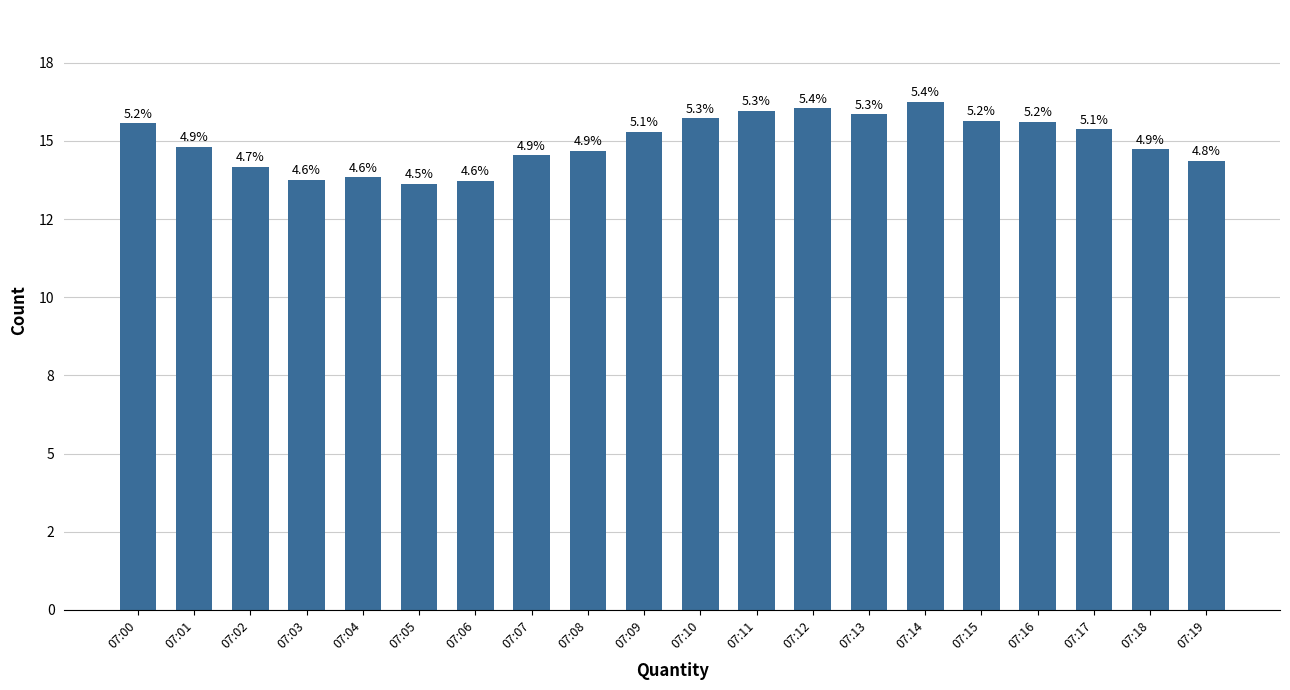

Where is the data nearest to the value 14?

07:04